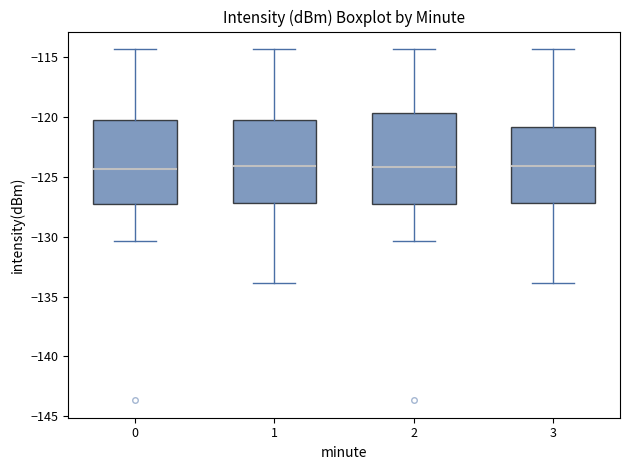

Where is the upper edge of the box at x = 3 on the y-axis? The values are not printed on the chart, so give them approximately, as read against the axis.

-121.0